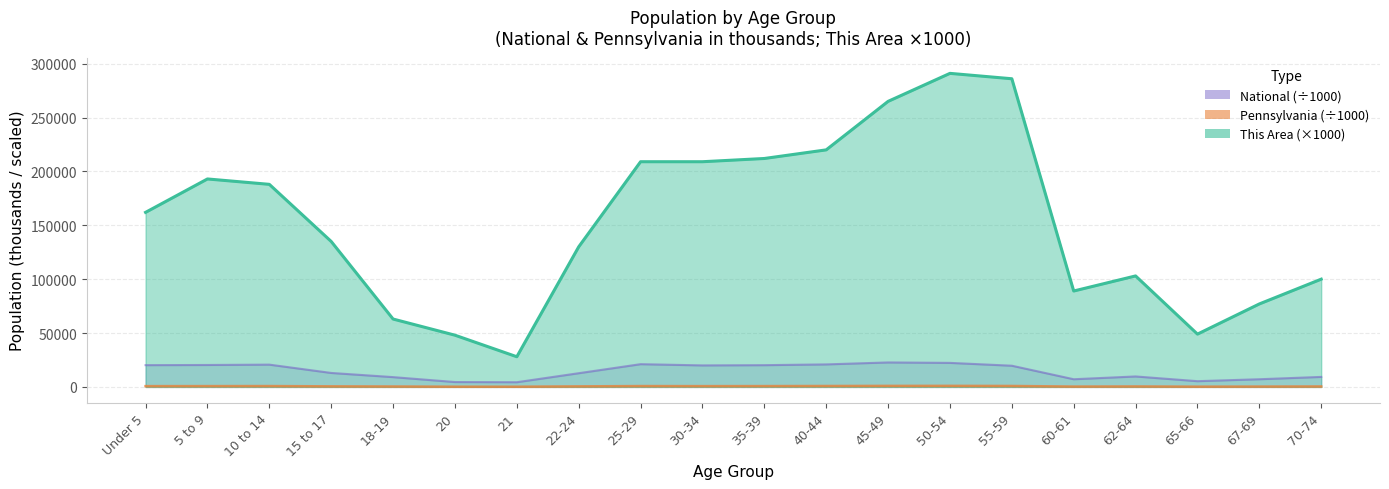

What are all the series names shown in the legend?

This Area, Pennsylvania, National